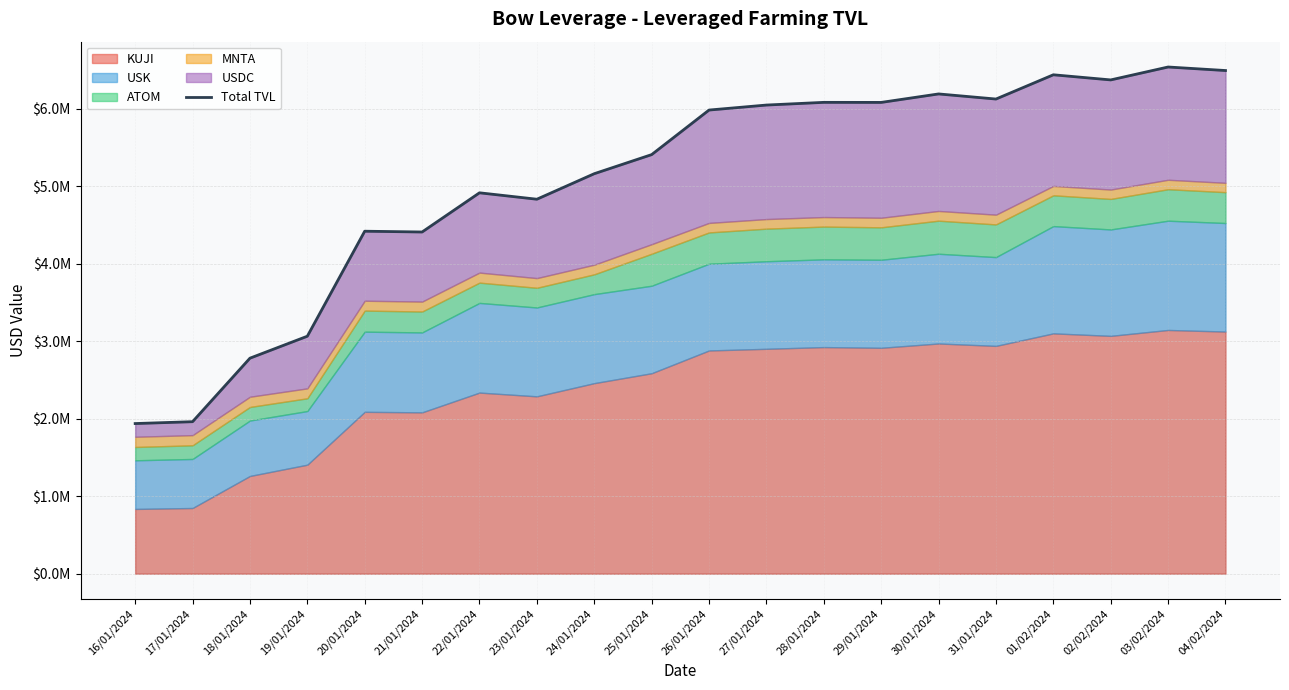

At which category does the chart reach its minimum across all series?

16/01/2024